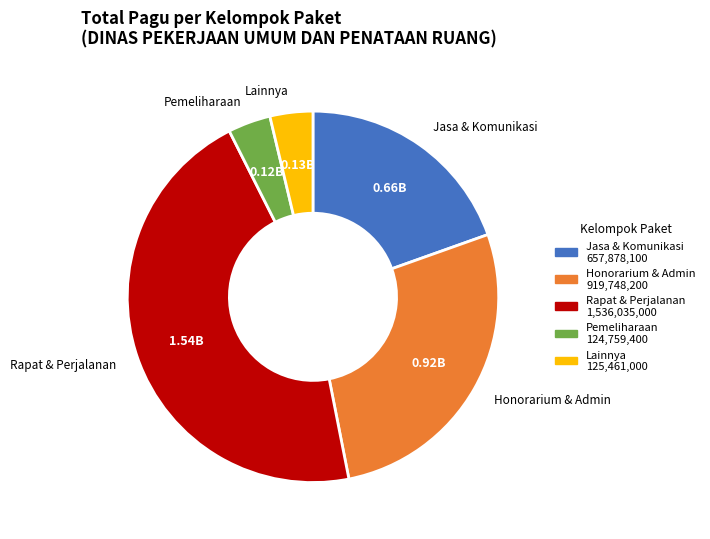

What is the largest slice in the pie chart?

Rapat & Perjalanan